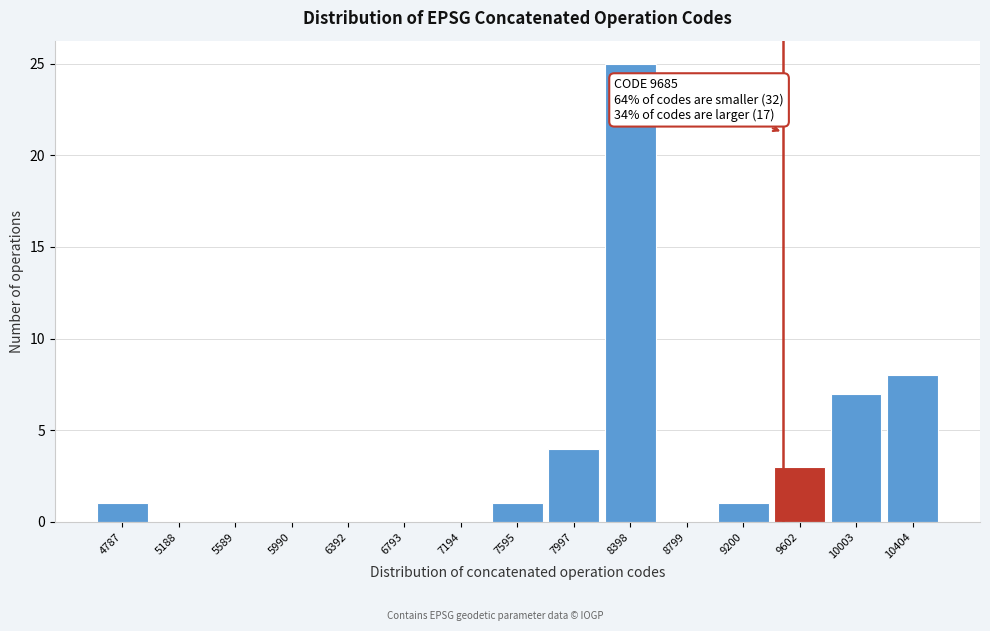

Reading right to left, list all the values displayed in this chart.

10404=8	10003=7	9602=3	9200=1	8799=0	8398=25	7997=4	7595=1	7194=0	6793=0	6392=0	5990=0	5589=0	5188=0	4787=1